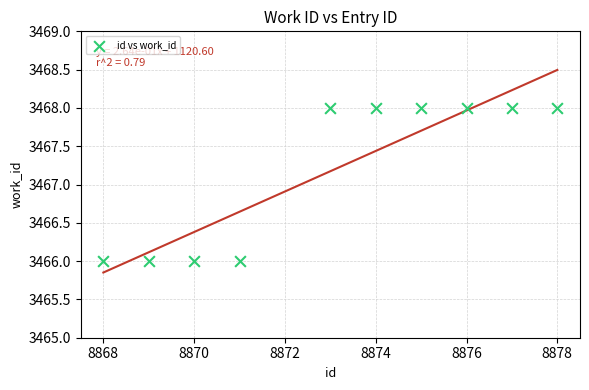

What is the average X value?

8873